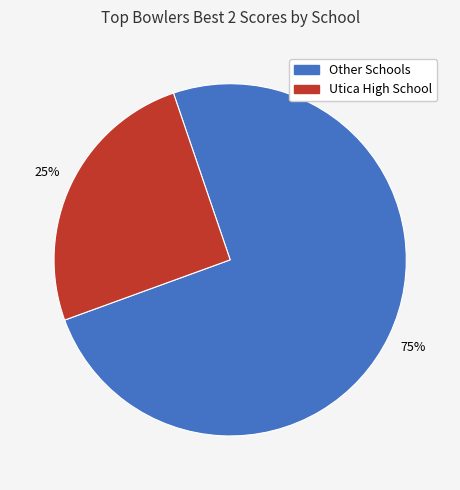

Is the sum of Other Schools and Utica High School greater than half?

Yes